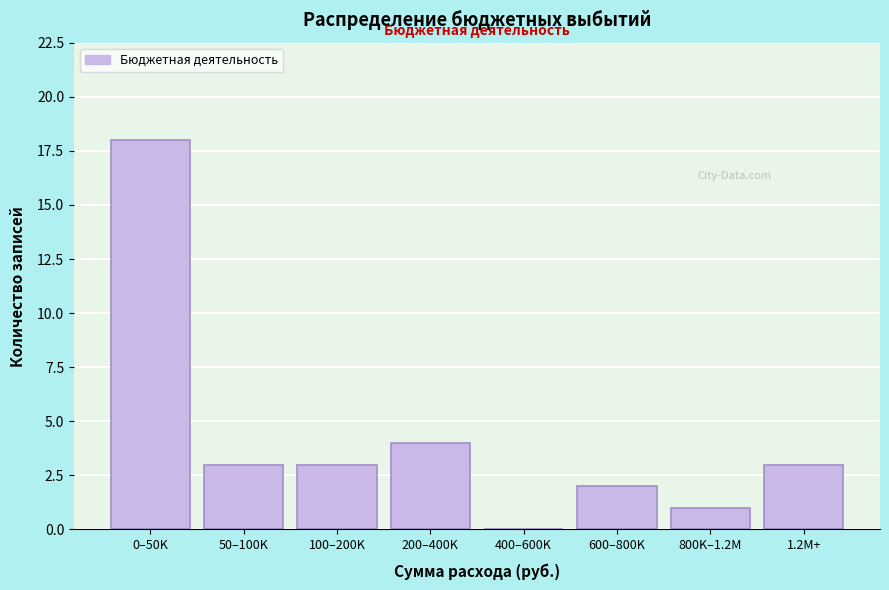

Reading left to right, what are all the values shown in this chart?

0–50K=18	50–100K=3	100–200K=3	200–400K=4	400–600K=0	600–800K=2	800K–1.2M=1	1.2M+=3